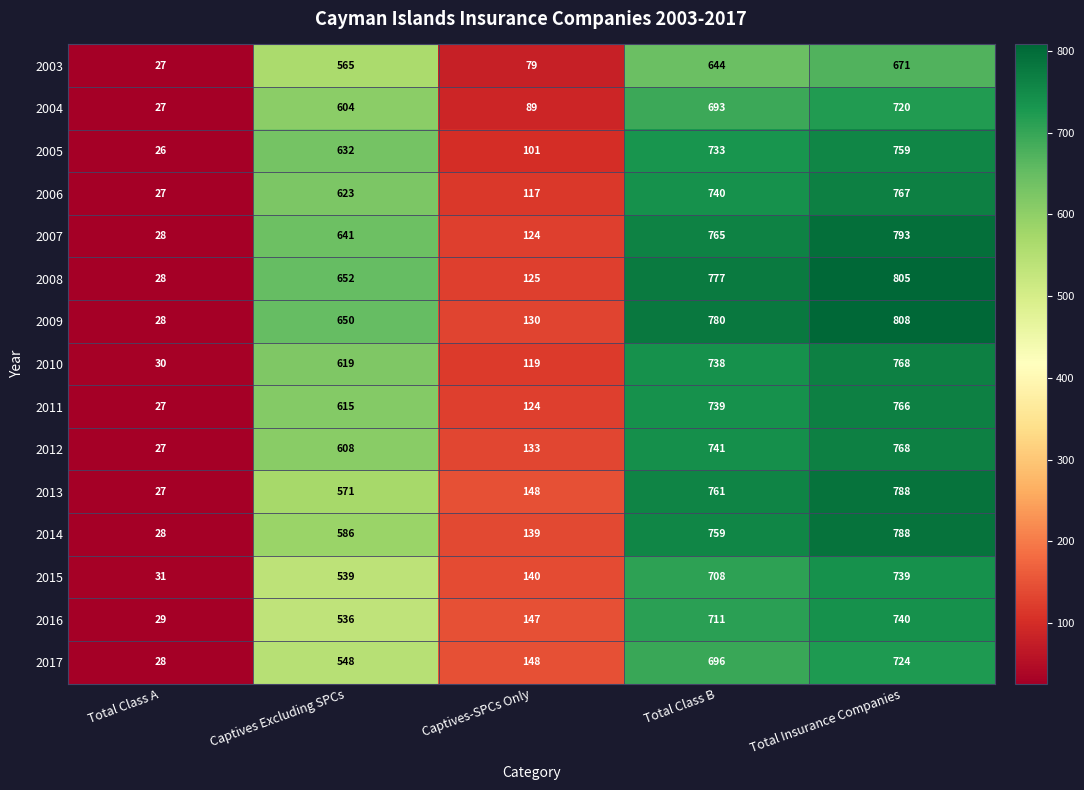

At how many categories does at least one series exceed 589?

3